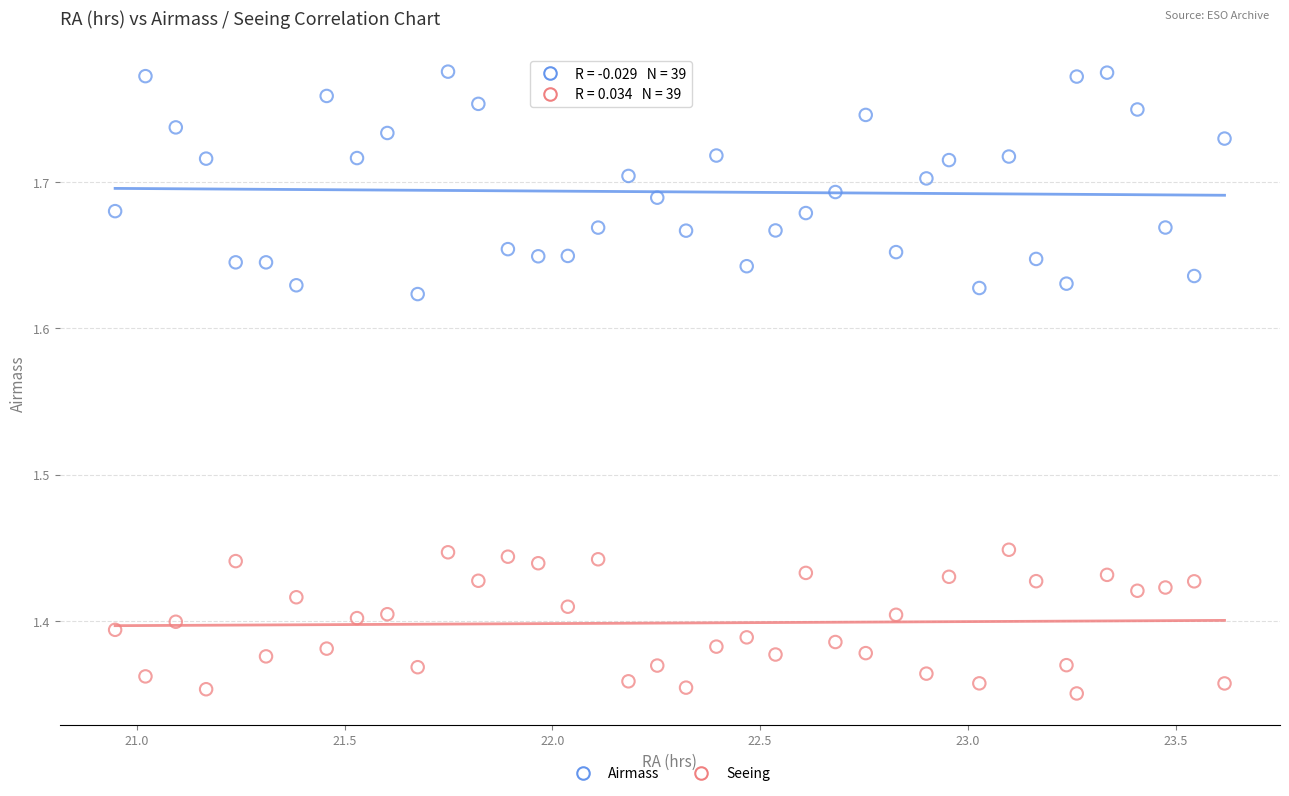

Across all data points, what is the range of X values (max minus min)?

2.7